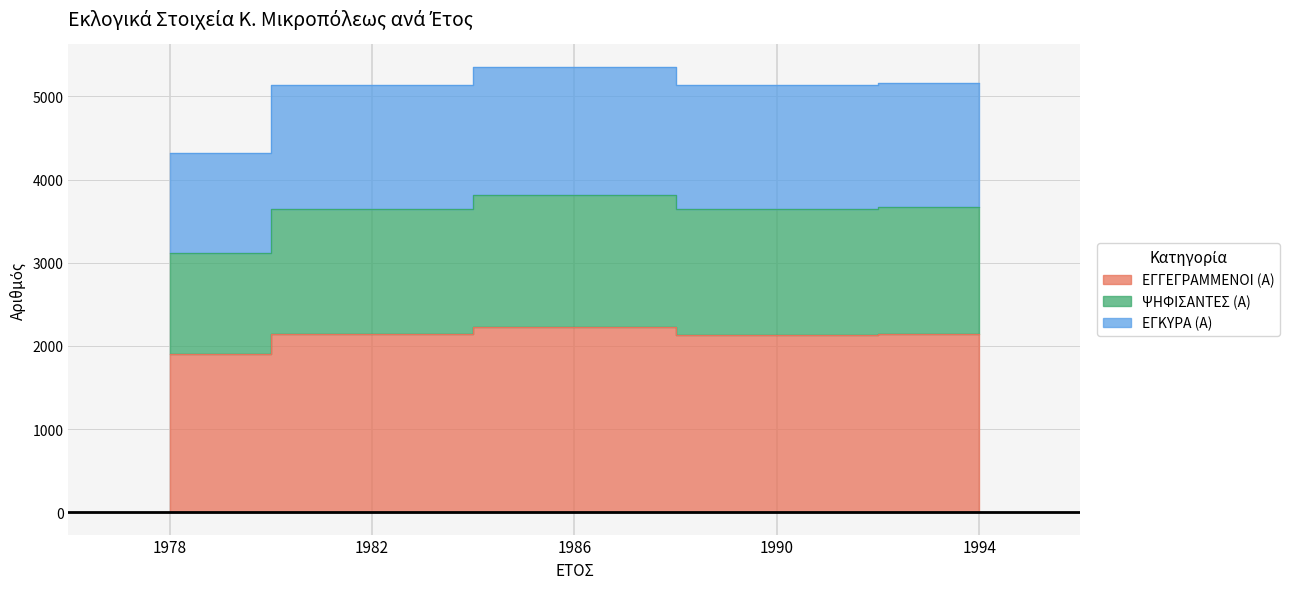

List the labels in order of ΨΗΦΙΣΑΝΤΕΣ (Α) value, largest first.

1986, 1994, 1990, 1982, 1978